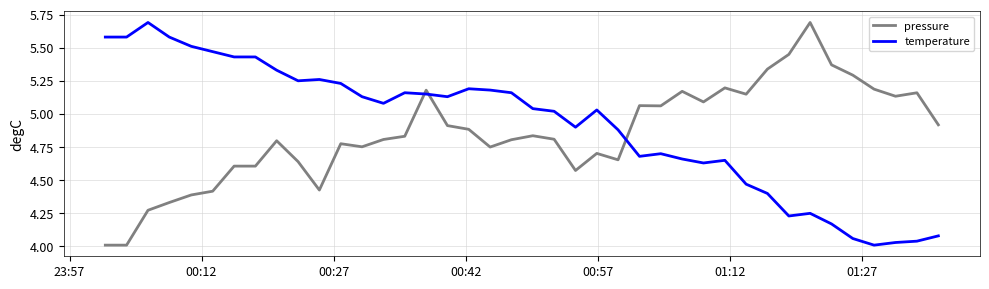

True or false: pressure and temperature cross at least once.

True